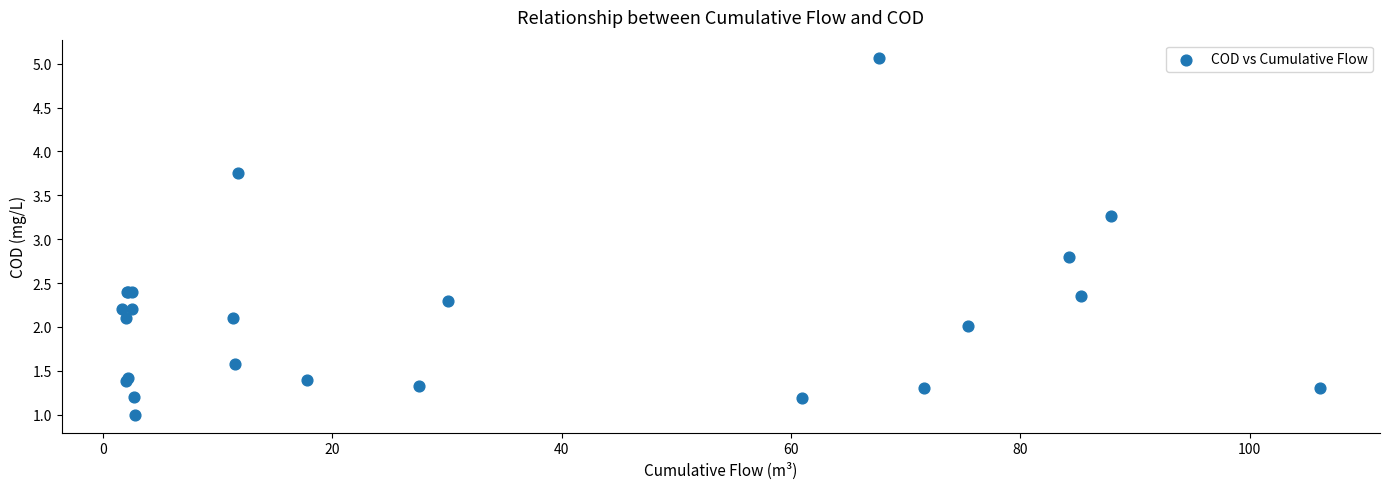

What Y value in the scatter plot is closest to 3?

2.8